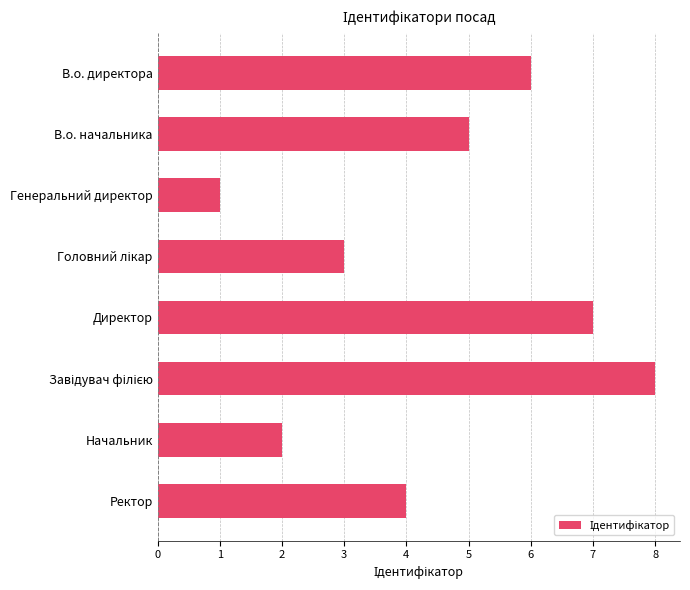

What is the minimum value shown in the chart?

1